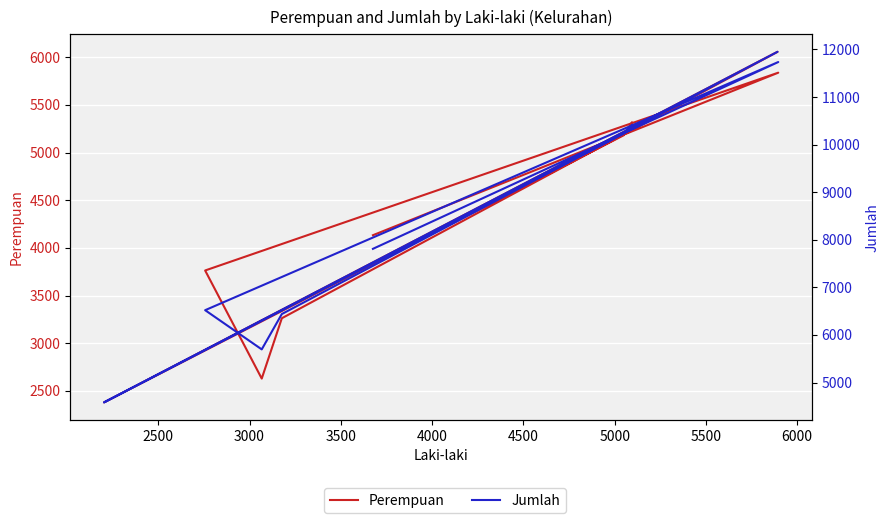

What are all the series names shown in the legend?

Perempuan, Jumlah